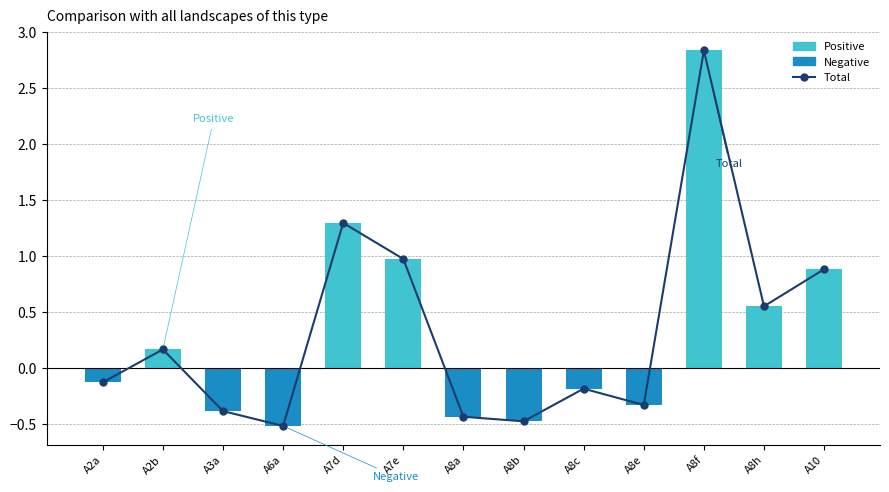

How many categories are shown in the chart?

13